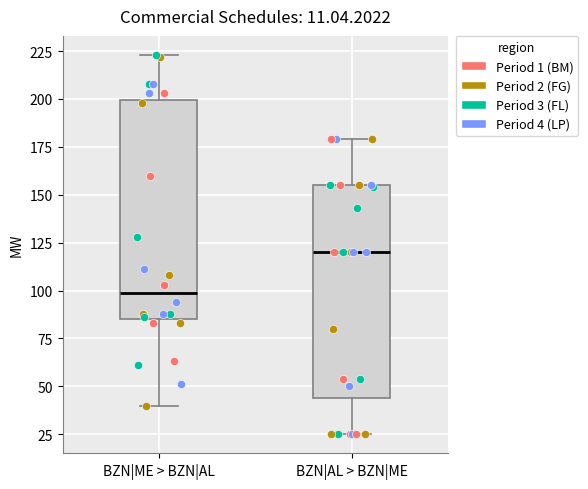

Which box has the lowest median line?

BZN|ME > BZN|AL